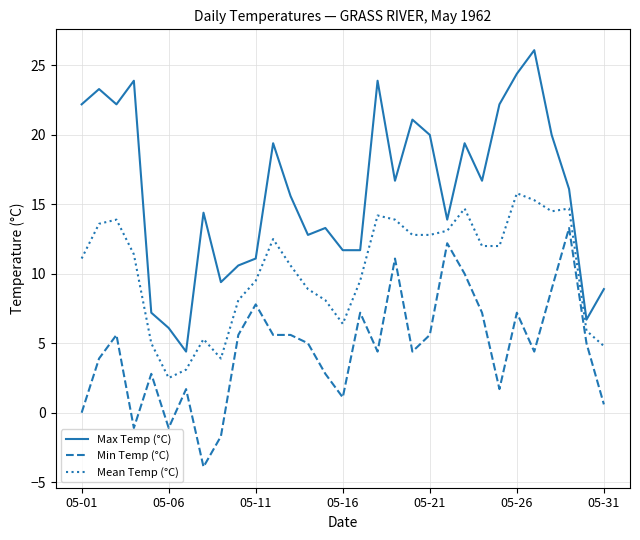

What is the difference between the maximum and minimum values in the Min Temp (°C) series?

17.2